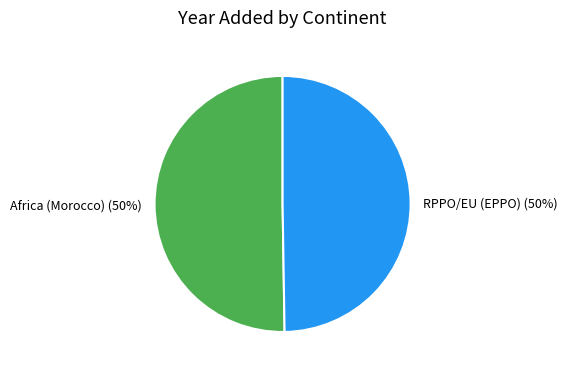

Combined, do RPPO/EU (EPPO) and Africa (Morocco) account for over 50%?

Yes